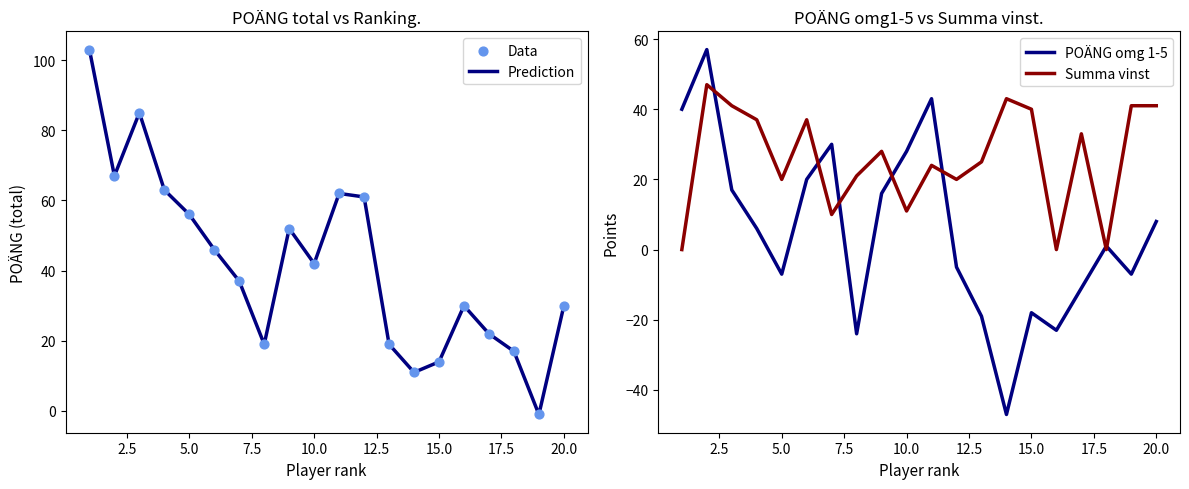

Which series contains the lowest Y value?

POÄNG omg 1-5